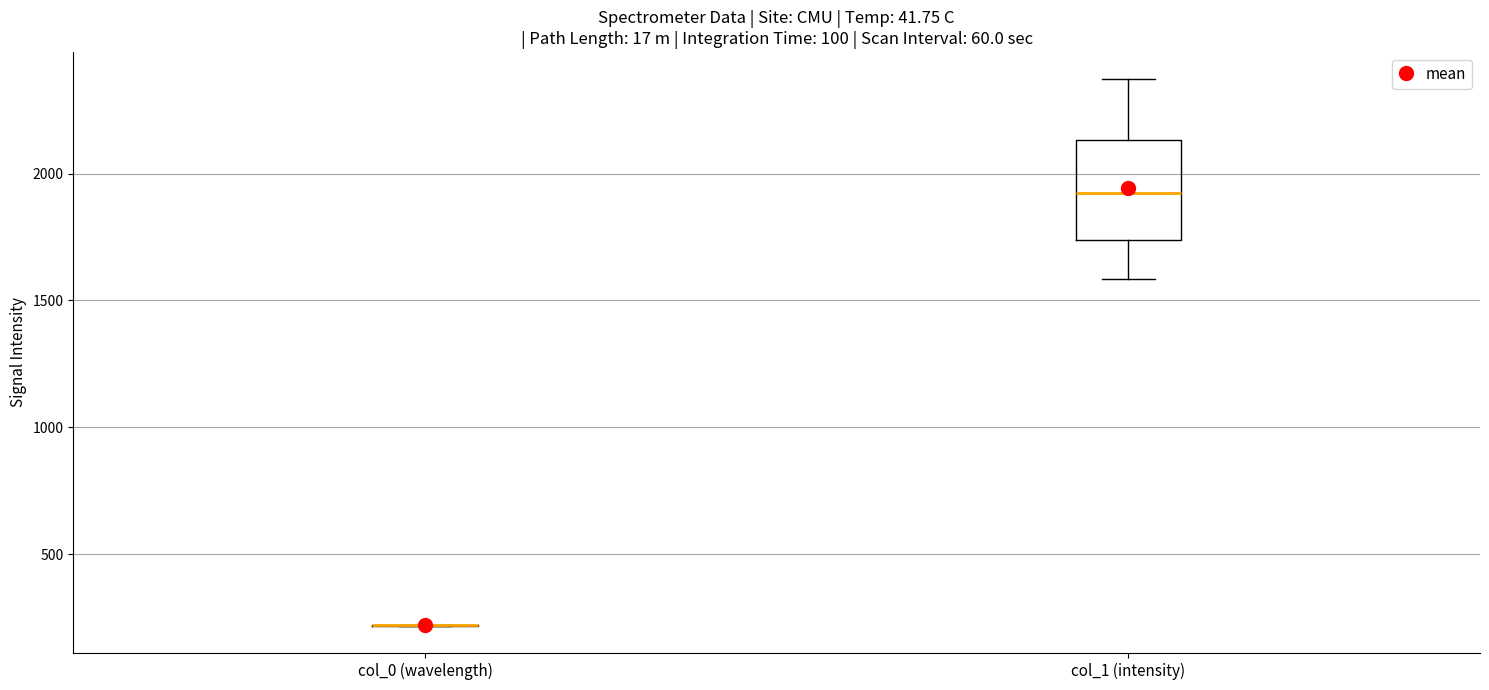

Reading left to right, read every box against the y-axis: the position of its median line, the range the box covers, and the ends of its whiskers. The values are not printed on the chart, so give them approximately, as read against the axis.

col_0 (wavelength): box collapsed to a line at 200, whiskers 200 to 200
col_1 (intensity): median 1900, box 1750 to 2150, whiskers 1600 to 2350